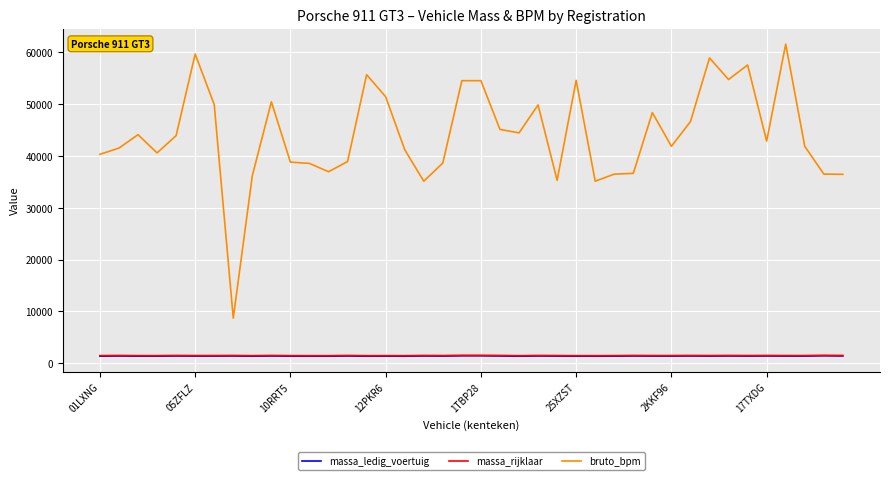

Does the chart display data point markers on the line(s)?

No